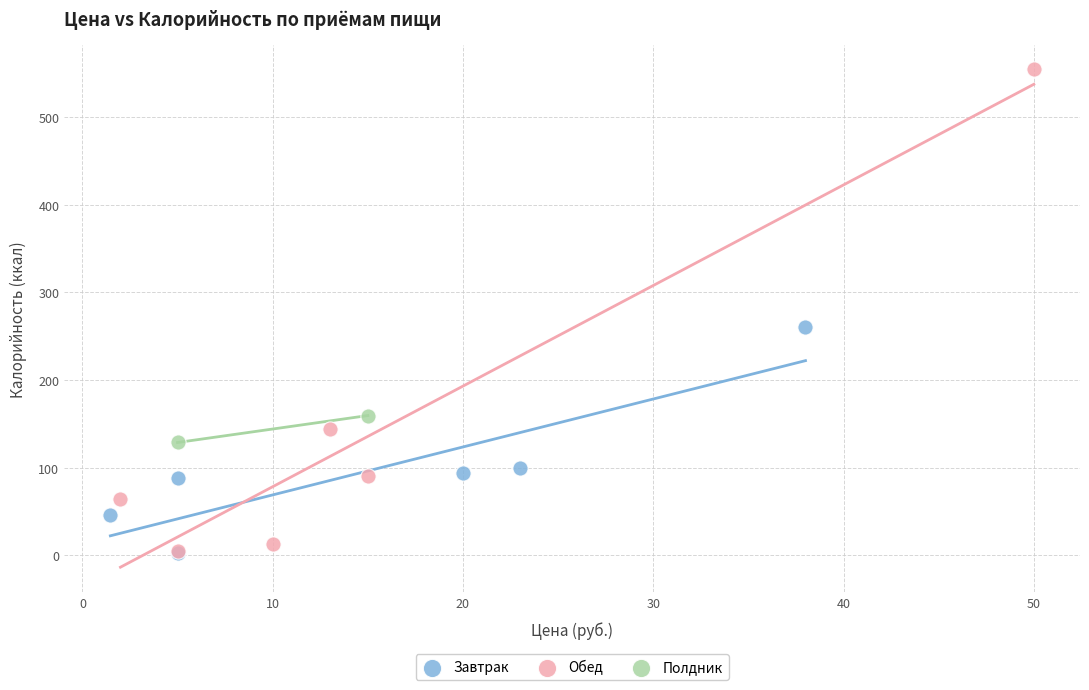

What are all the series names shown in the legend?

Завтрак, Обед, Полдник